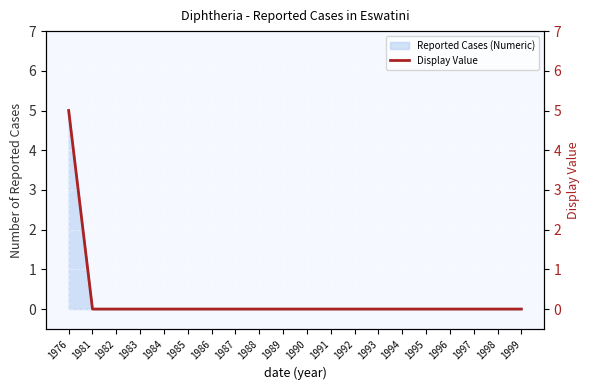

The value at 1988 is 3. True or false?

False